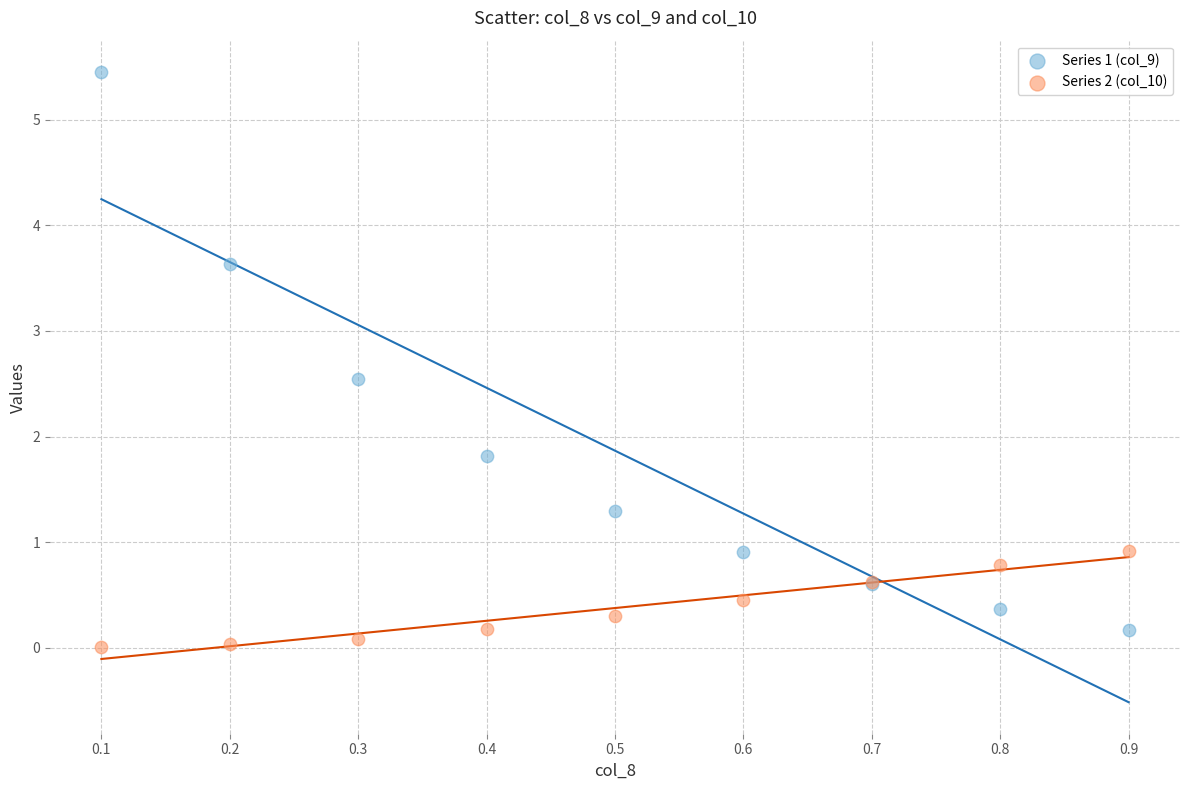

What is the X range (max minus min) for the scatter plot?

0.8